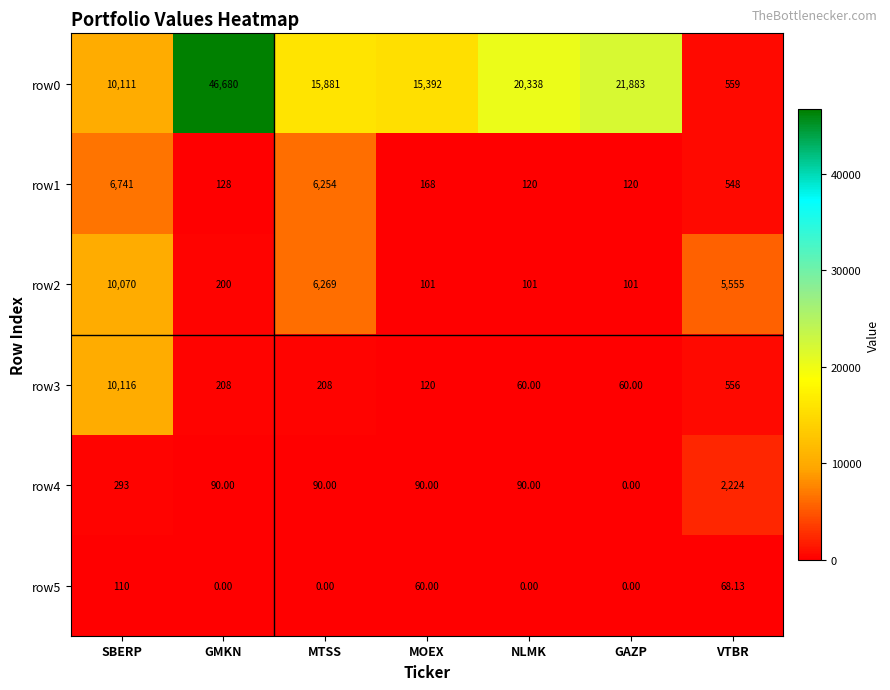

Is the value of row0 at MTSS greater than the value of row3 at MTSS?

Yes